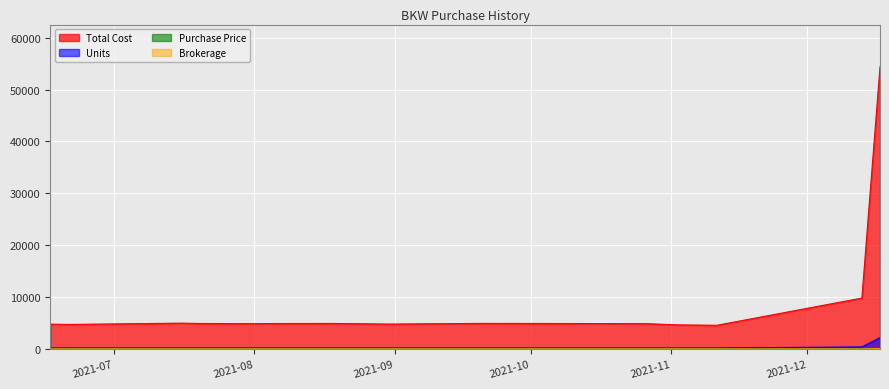

True or false: Purchase Price and Total Cost cross at least once.

False